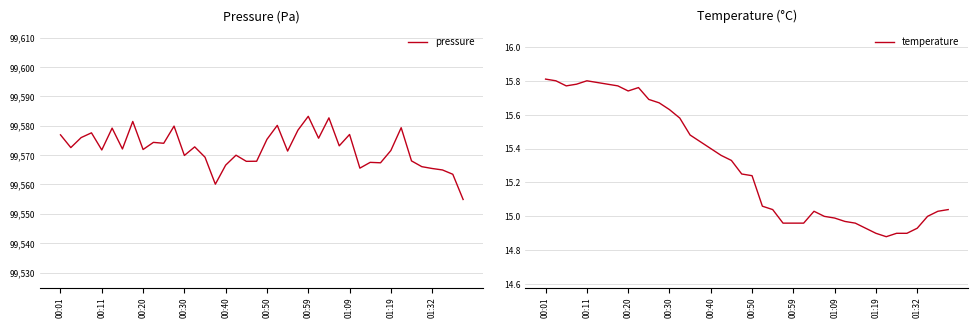

Is the value of temperature at 12 greater than the value of pressure at 33?

No